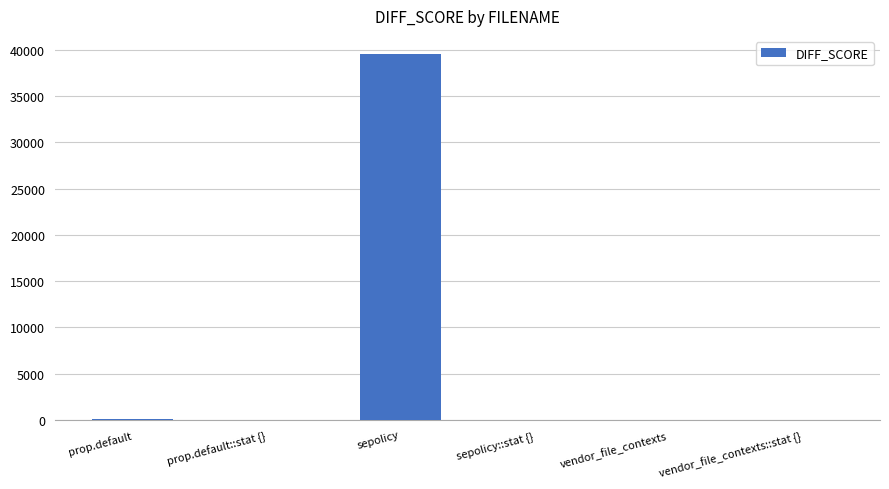

What is the sum of all values?

39667